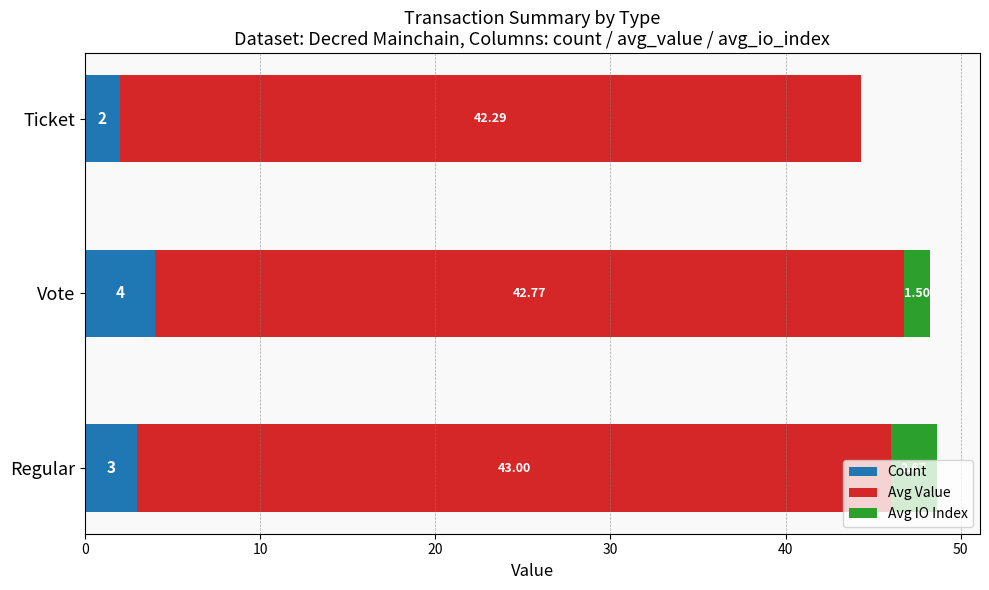

Which category has the highest value in the Count series?

Vote